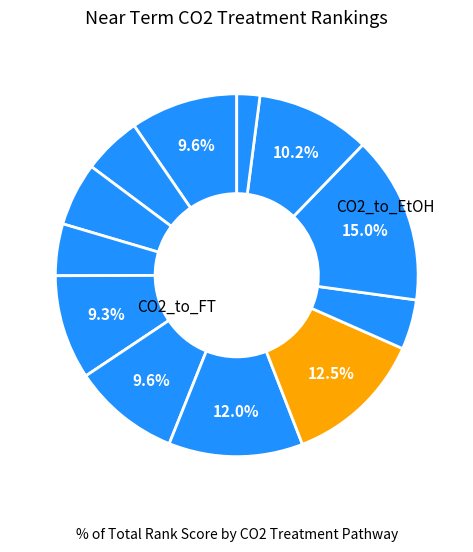

How many slices are in this pie chart?

12